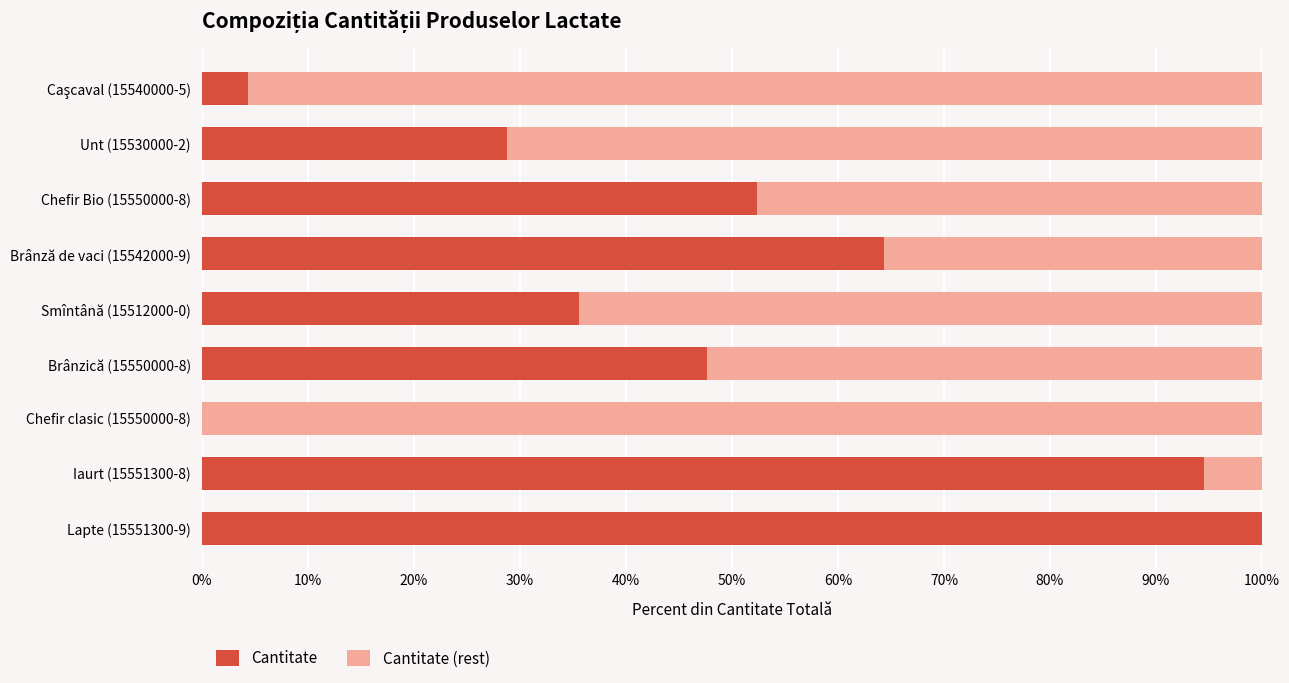

What is the total value across all series at Unt (15530000-2)?

100.0